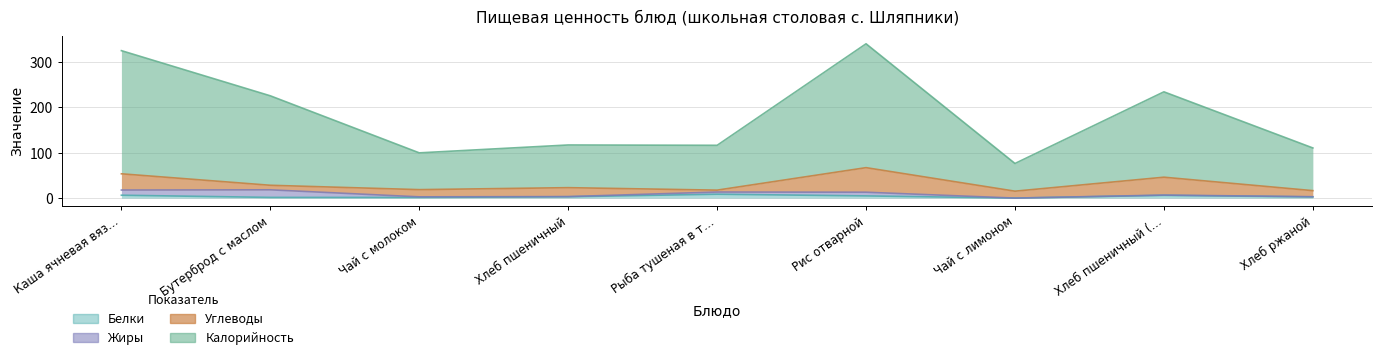

What is the highest value of the Калорийность series?

339.9